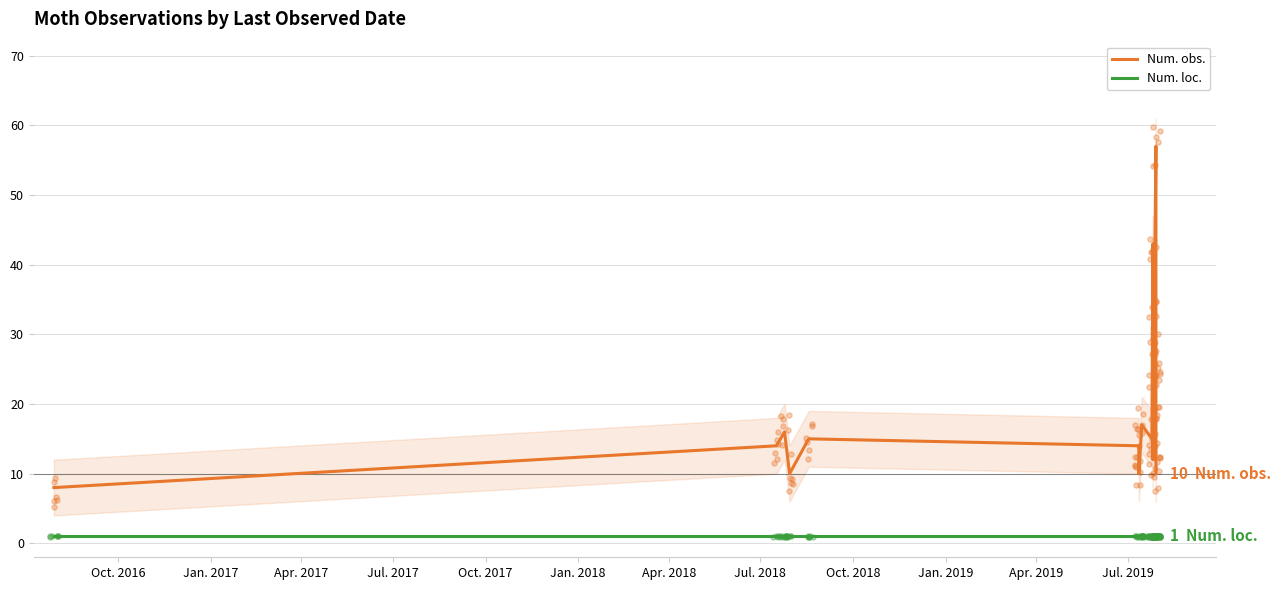

Is the value of Num. loc. at 14 greater than the value of Num. obs. at 13?

No